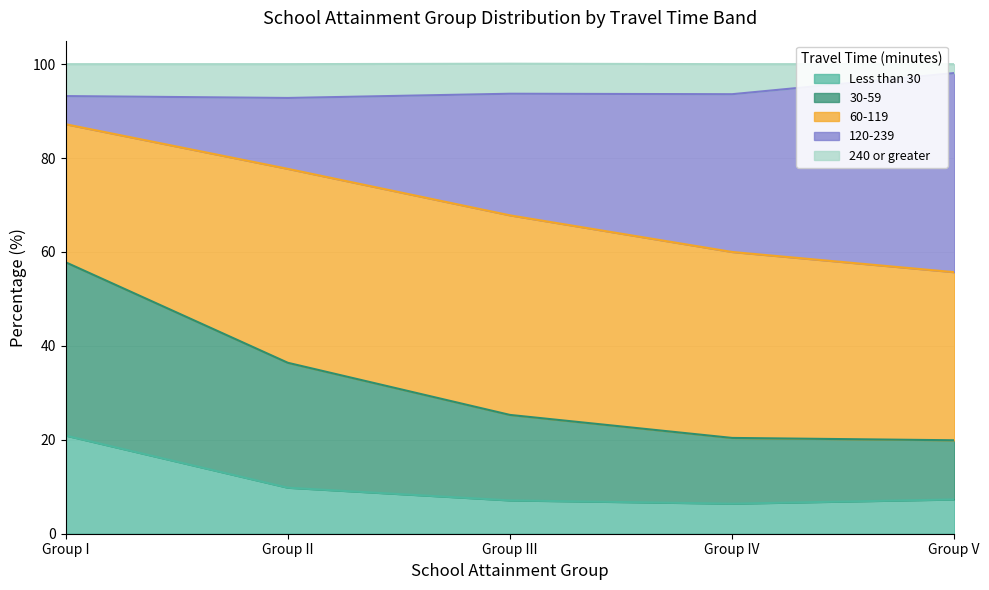

Which series changed the most between Group I and Group III?

30-59